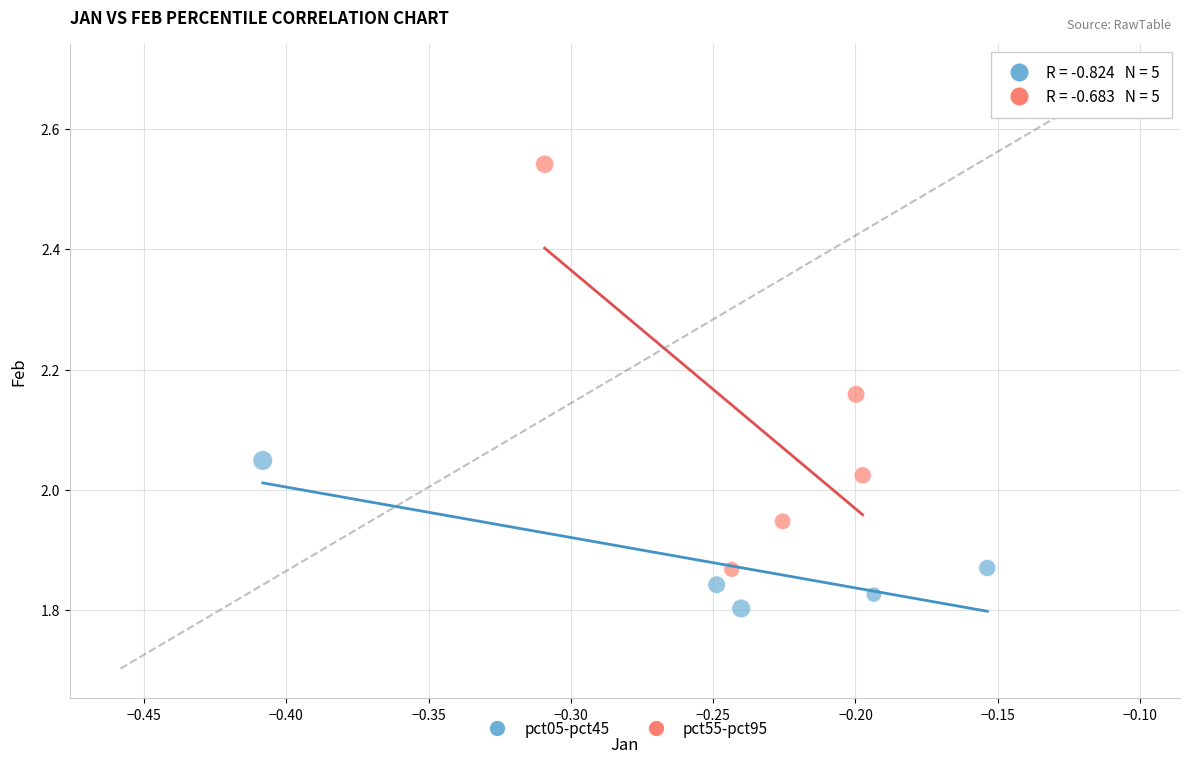

Which series contains the lowest Y value?

pct05-pct45